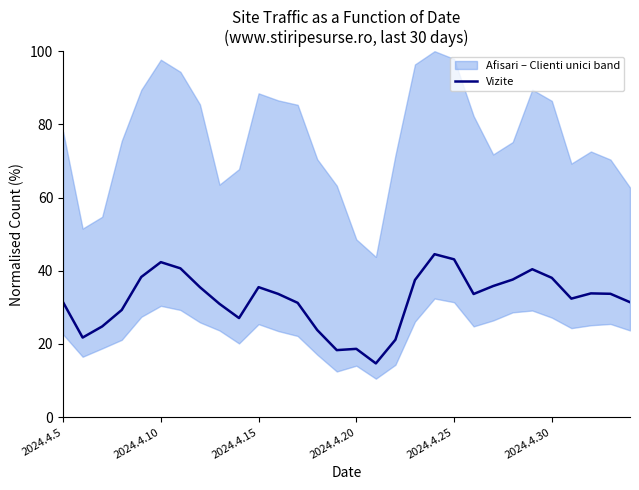

How many points are lower than both their immediate neighbors (excluding endpoints)?

6